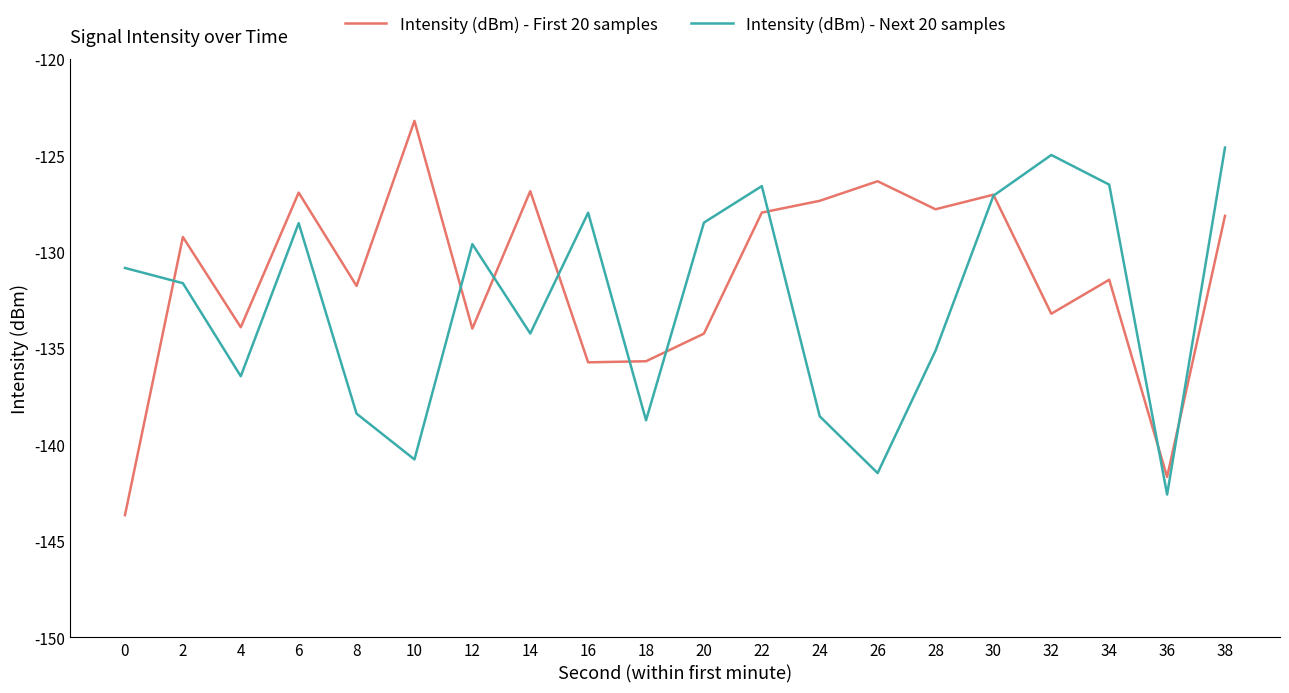

Which series has the largest range (max minus min)?

Intensity (dBm) - First 20 samples